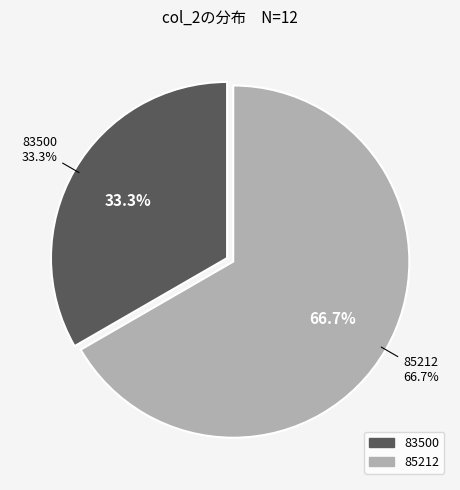

Which category accounts for the majority?

85212